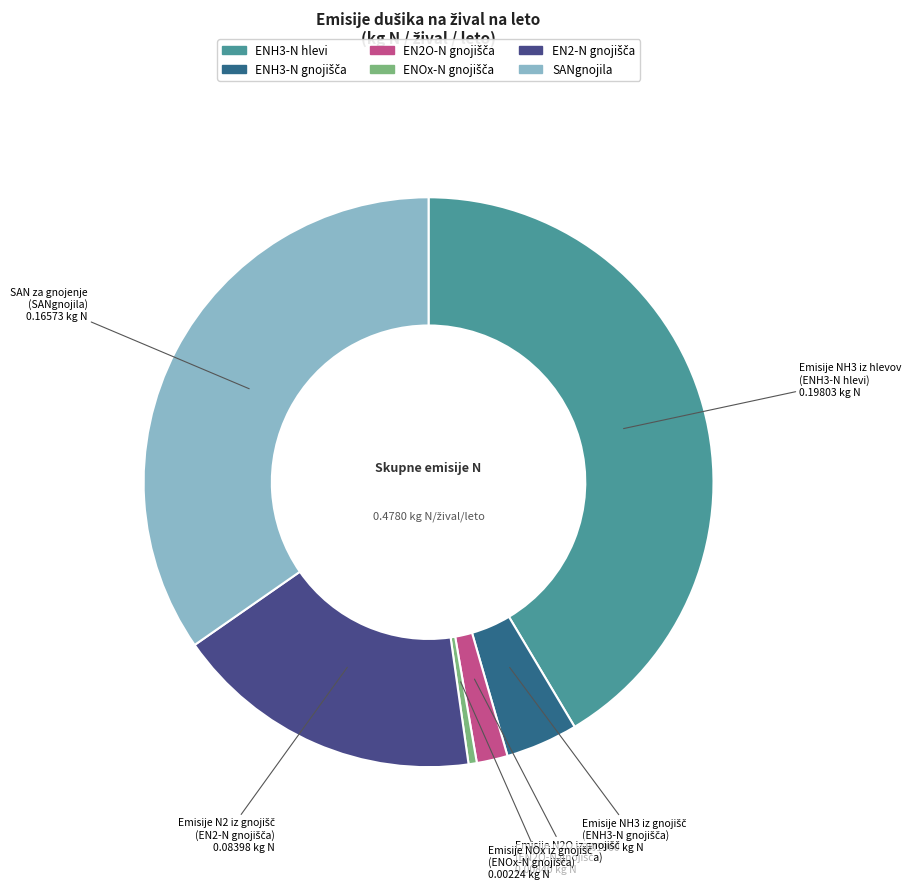

Does SANgnojila account for over 50% of the chart?

No